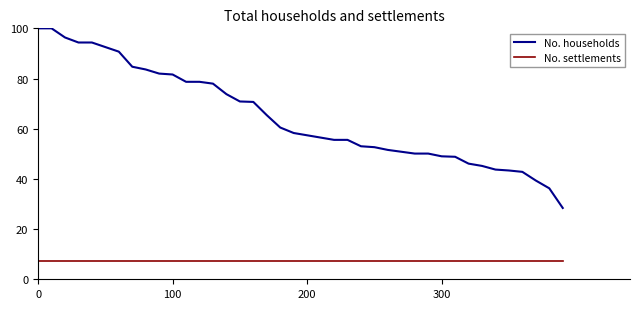

Which series has the widest spread of values?

No. households